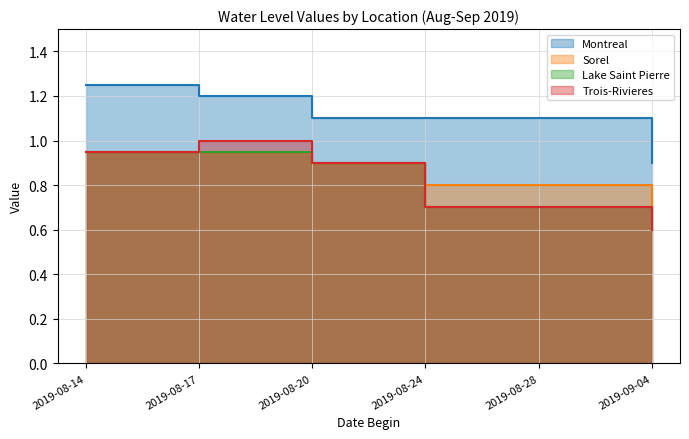

What is the label of the 5th point from the right?

2019-08-17